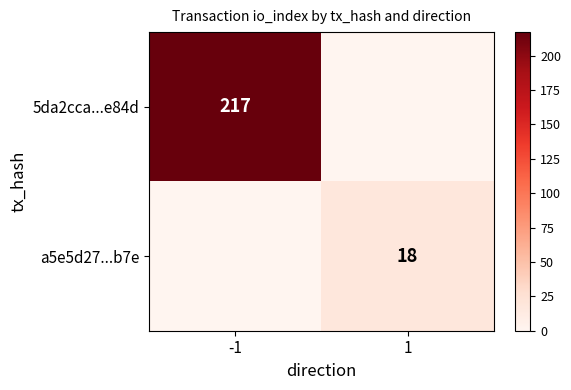

True or false: 5da2cca...e84d has a value of 53 at -1.

False